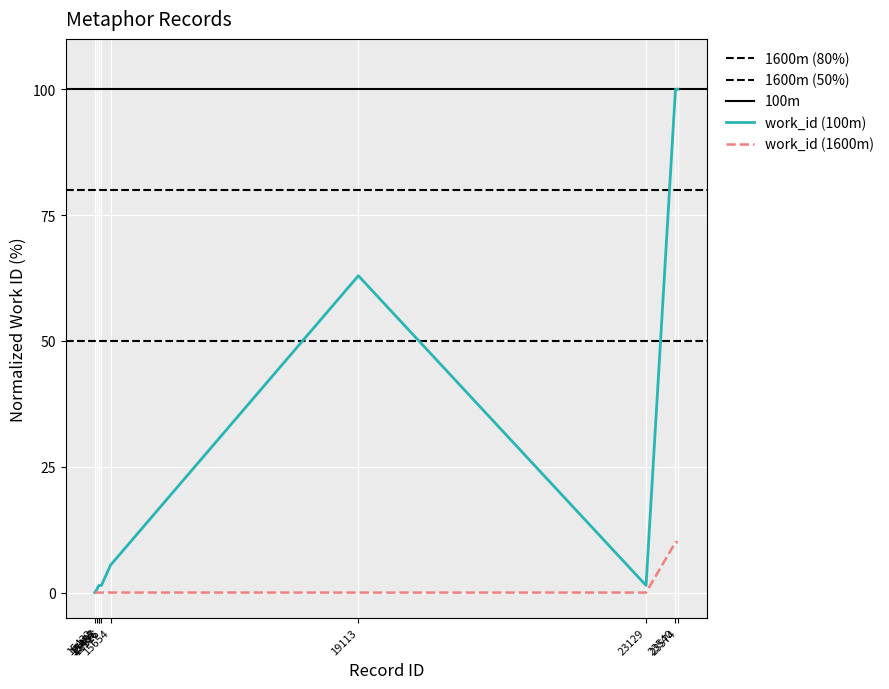

What is the value of the 8th point from the left?

1.4